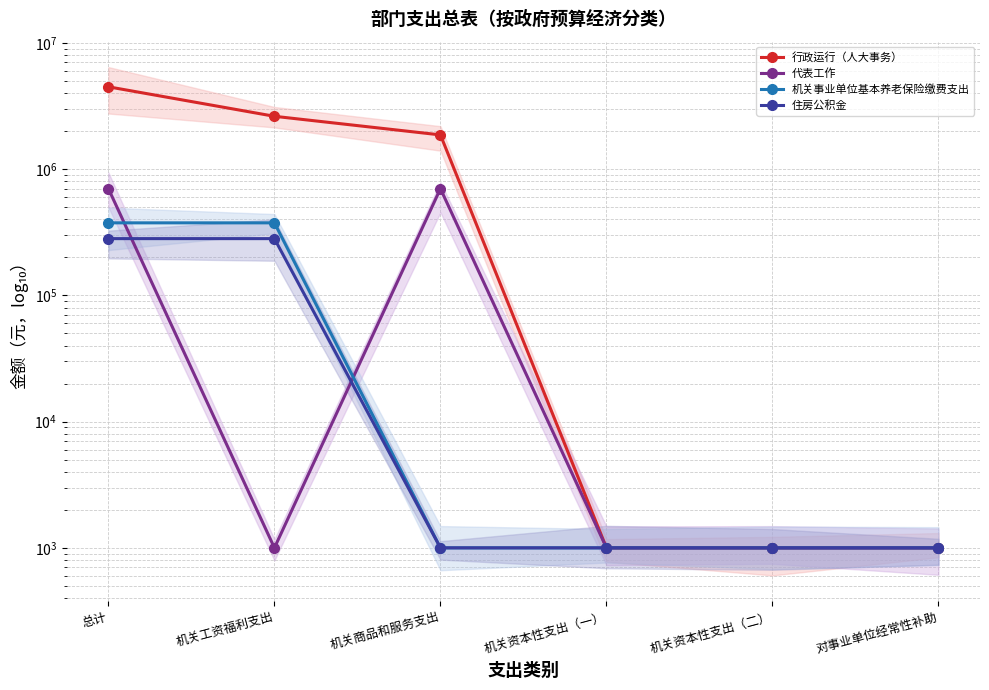

What is the total value across all series at 机关工资福利支出?

3277624.5